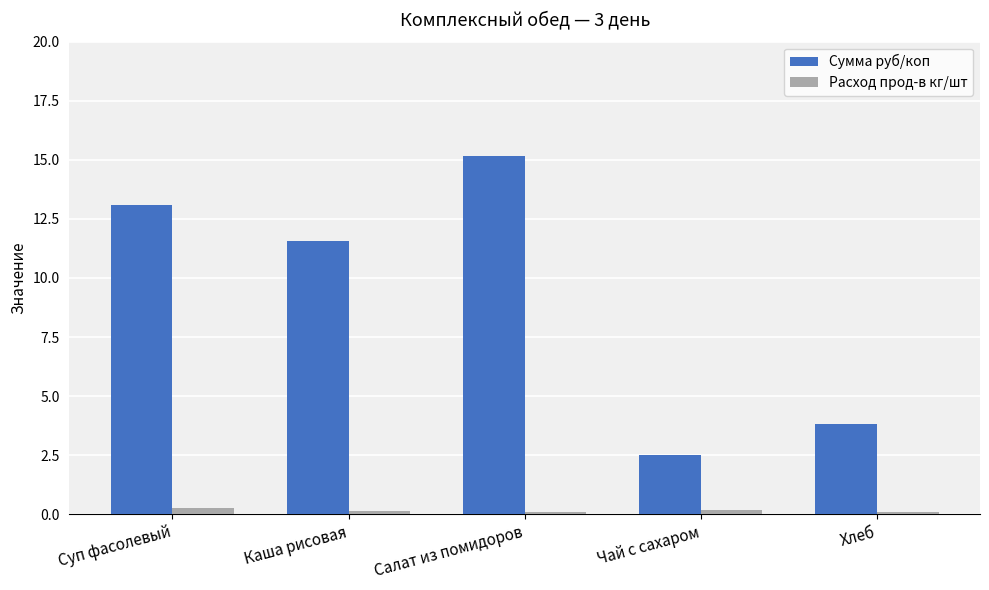

Is the value of Сумма руб/коп at Каша рисовая greater than the value of Расход прод-в кг/шт at Салат из помидоров?

Yes